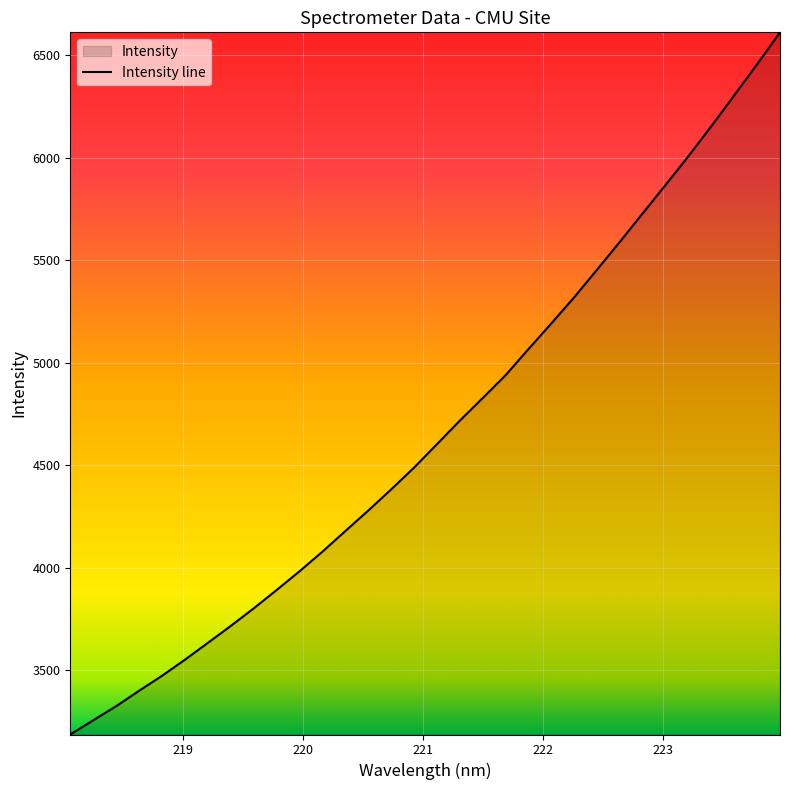

What is the difference between the maximum and minimum values?

3426.7